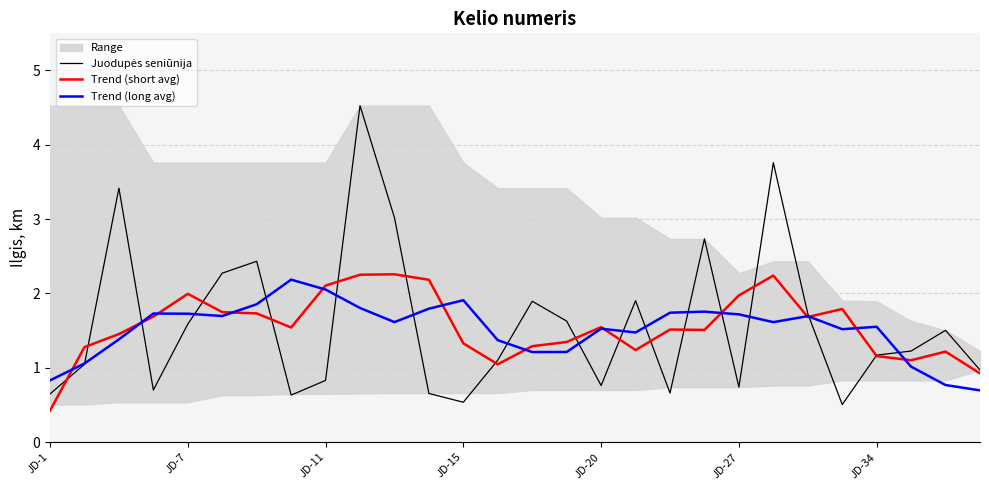

What is the approximate value of Trend (long avg) at JD-11?

2.1